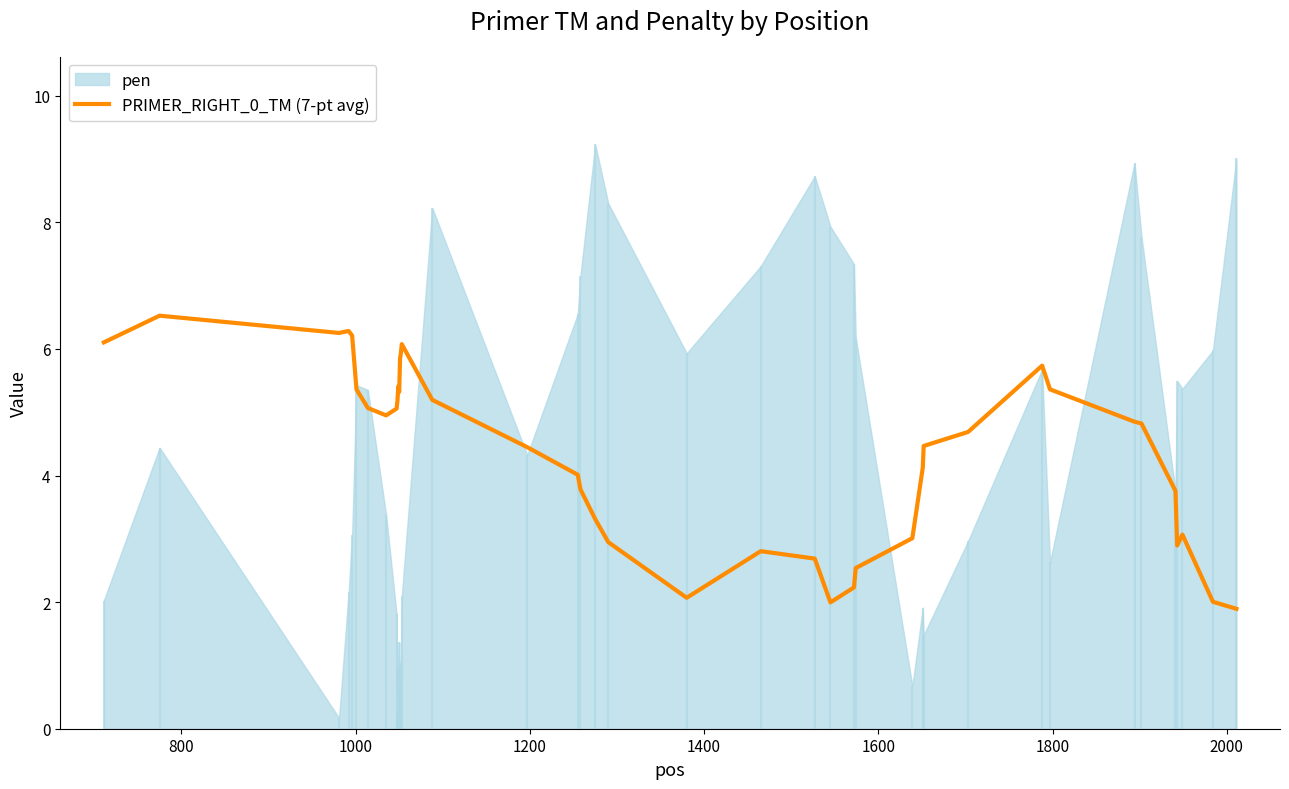

What is the difference between the second highest and second lowest values?

4.3